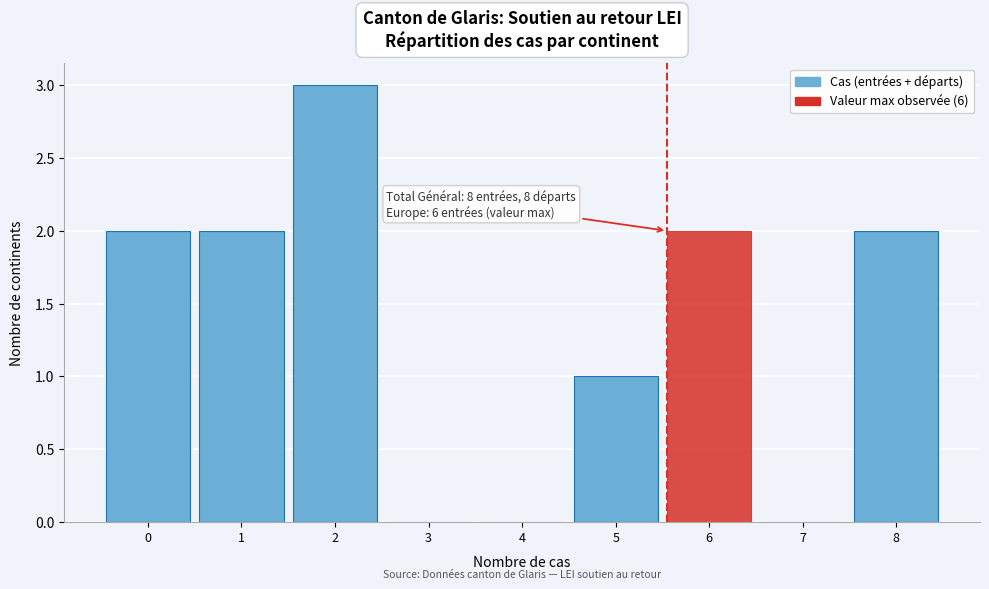

Reading left to right, what are all the values shown in this chart?

0=2	1=2	2=3	3=0	4=0	5=1	6=2	7=0	8=2